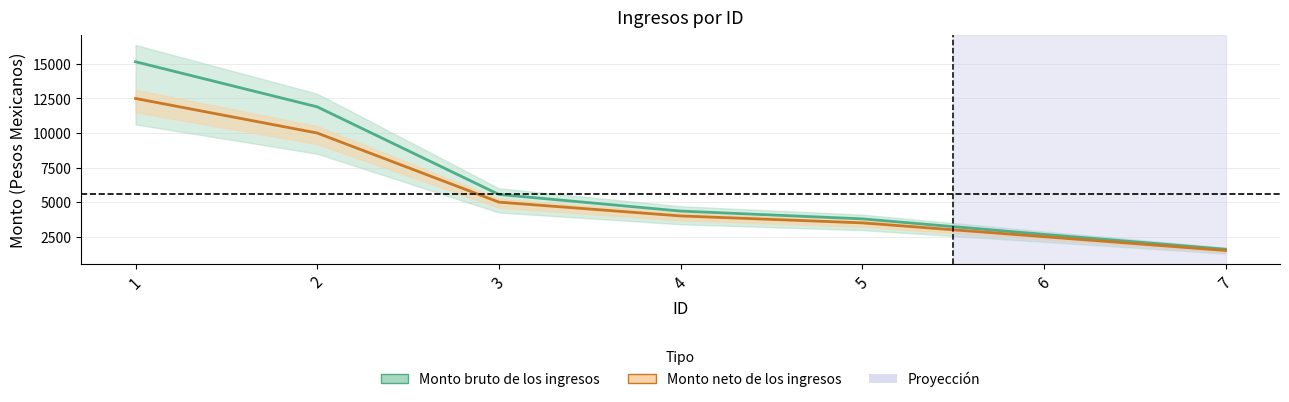

The value of Monto neto de los ingresos at 4 is 4000.0. True or false?

True